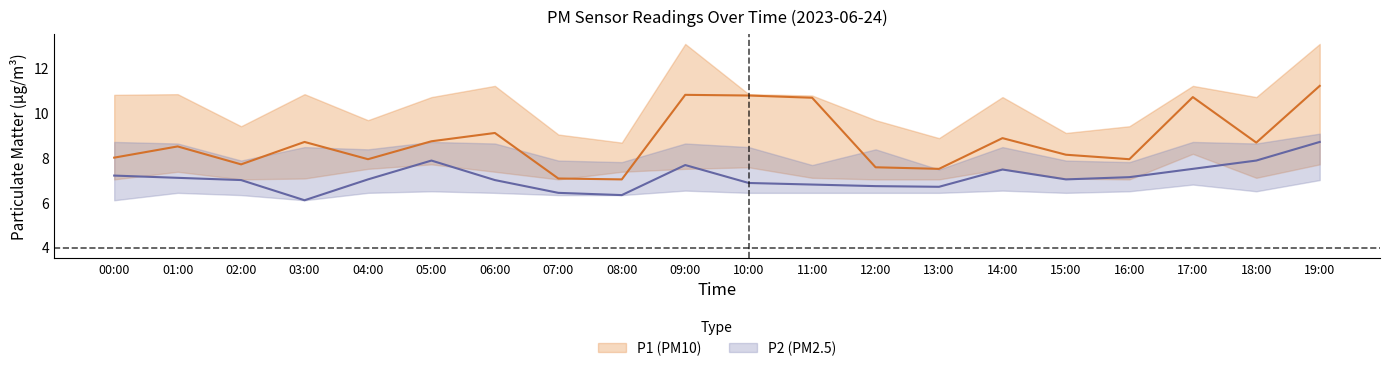

Which has a higher value, 05:00 or 11:00?

11:00